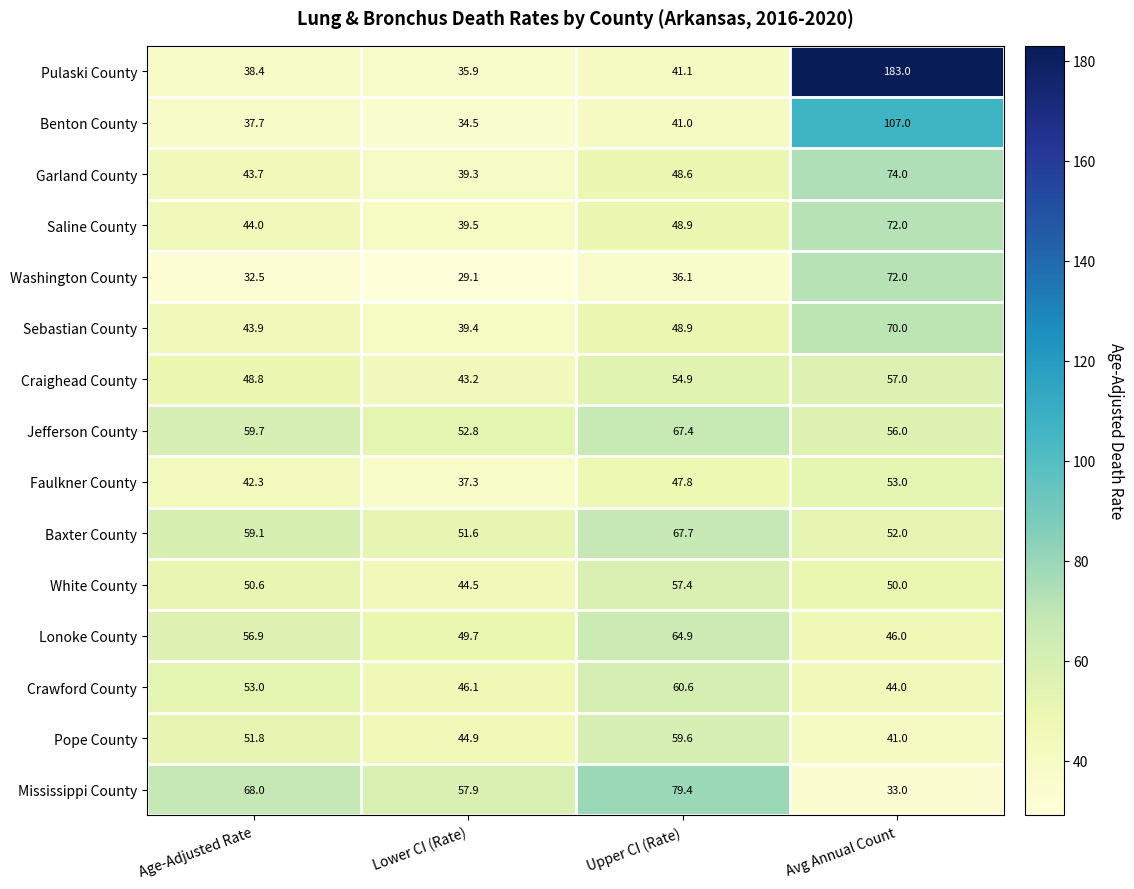

Is it true that Garland County equals 79.3 at Upper CI (Rate)?

False